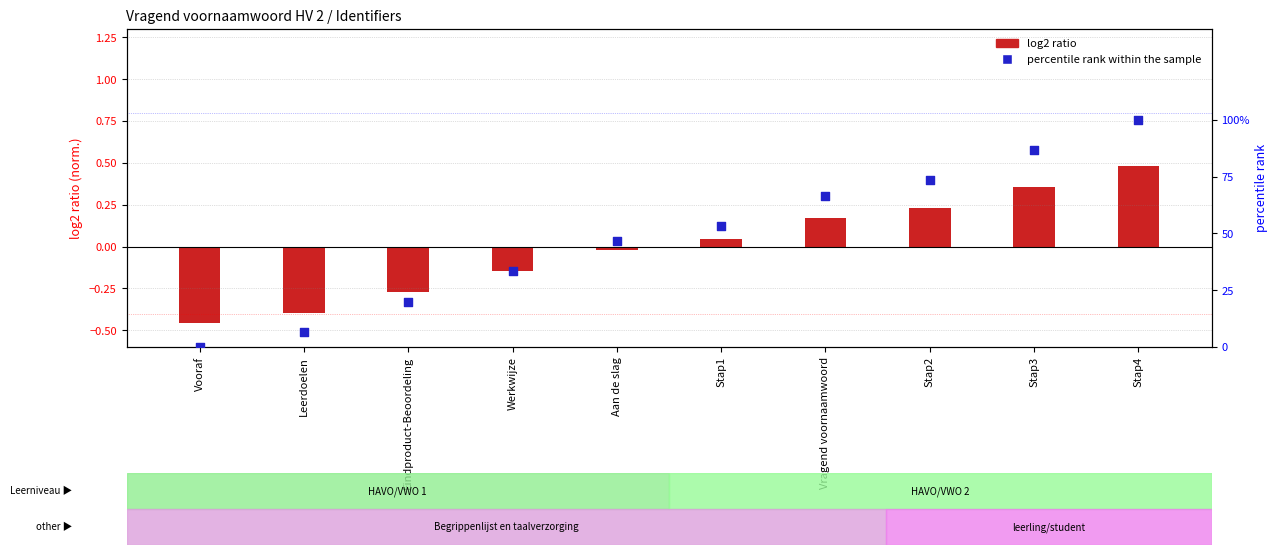

Which series has the largest total across all categories?

percentile rank within the sample